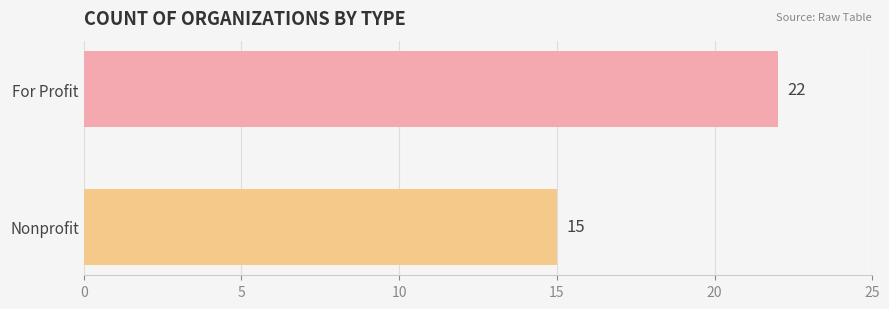

What is the ratio of the value at For Profit to the value at Nonprofit?

1.5